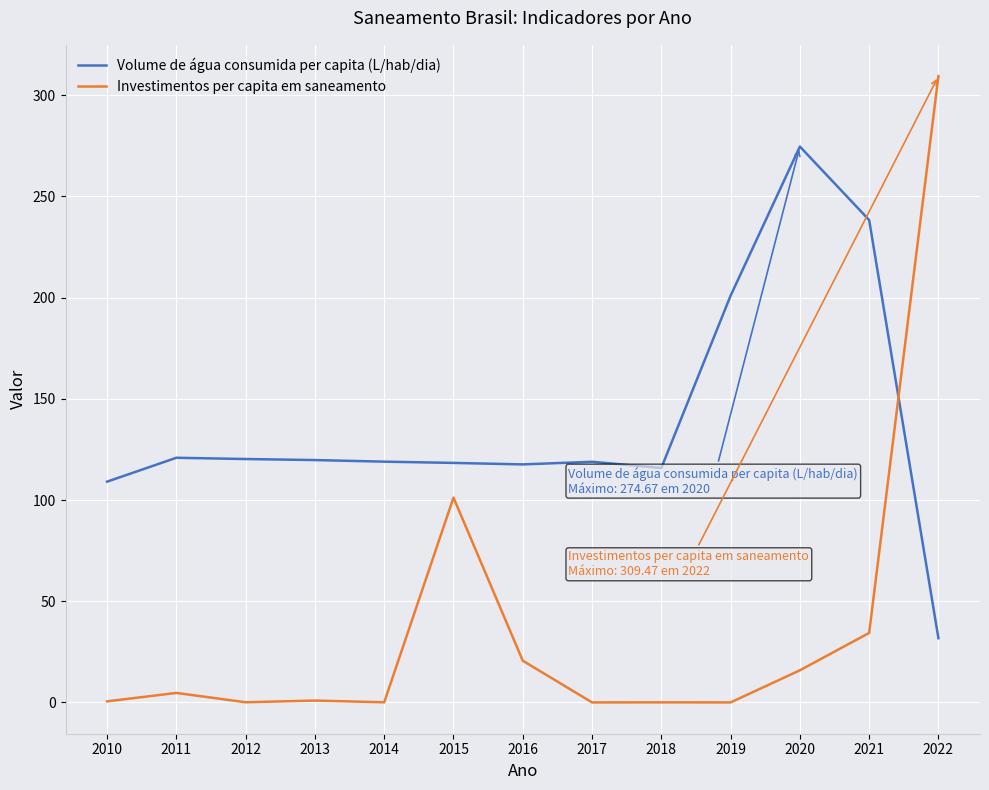

The Volume de água consumida per capita (L/hab/dia) series shows 119.8 at 2013. True or false?

True